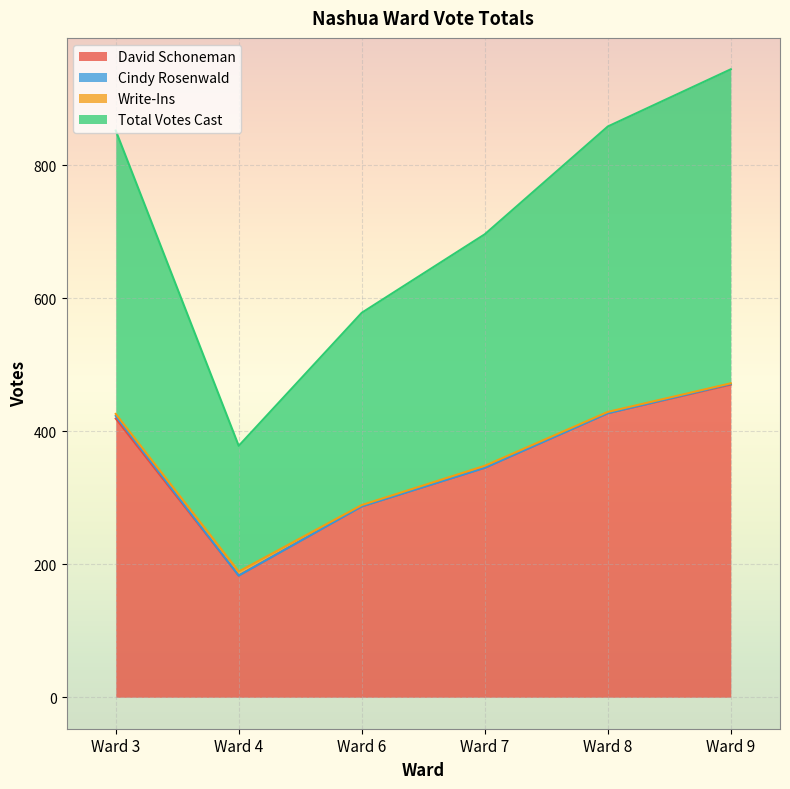

The value of Total Votes Cast at Ward 4 is 189. True or false?

True